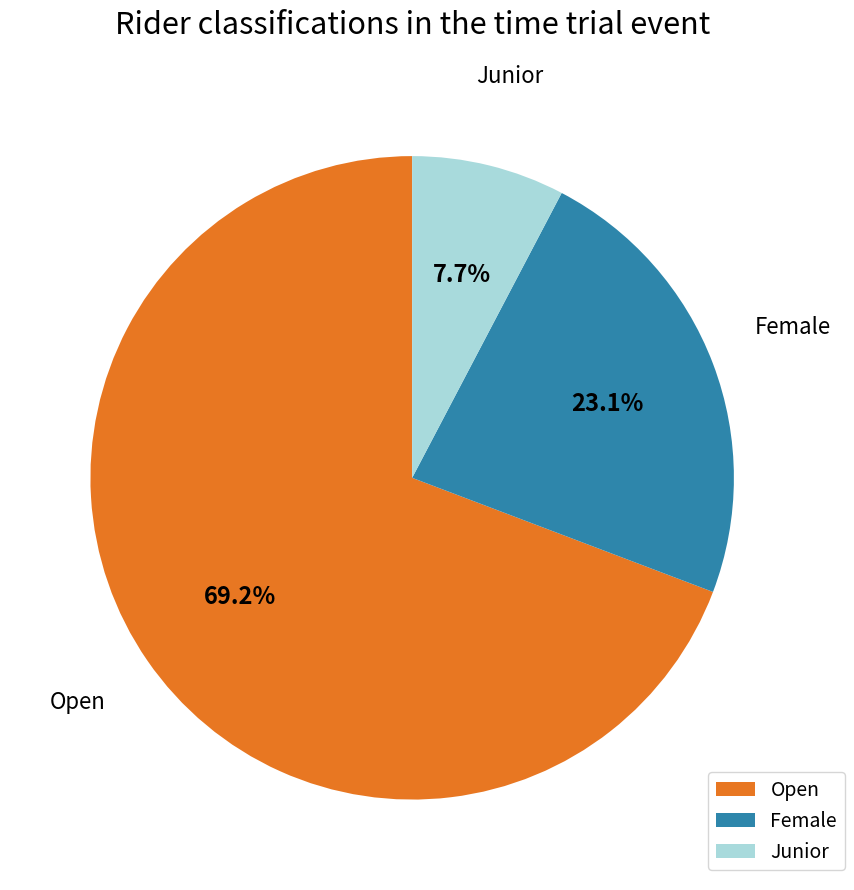

What percentage is NOT represented by Female?

76.9%